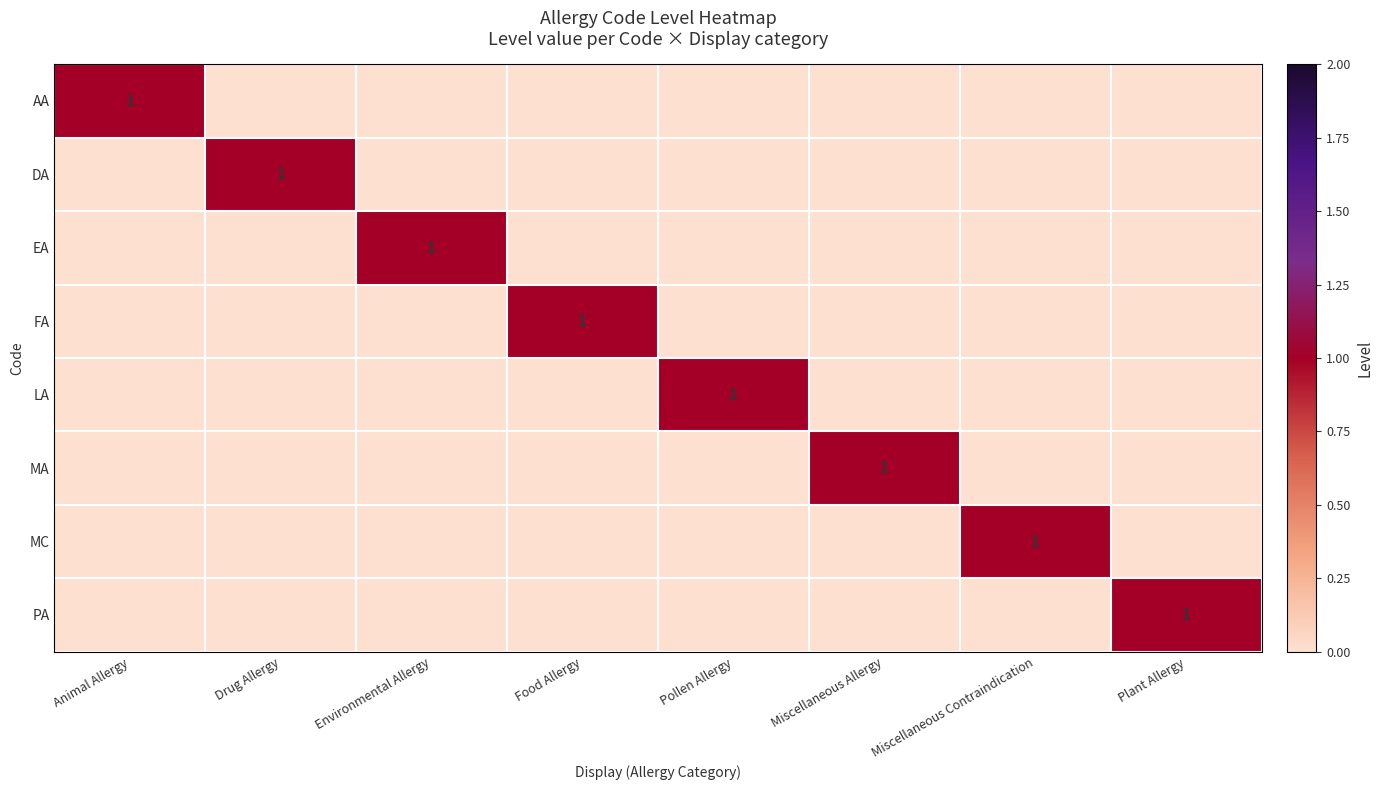

True or false: LA has a value of 1 at Pollen Allergy.

True